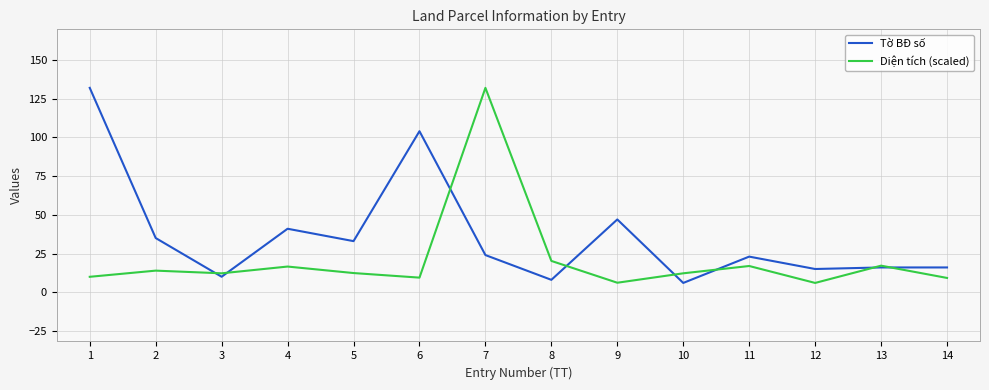

The Tờ BĐ số series shows 13.5 at 11. True or false?

False